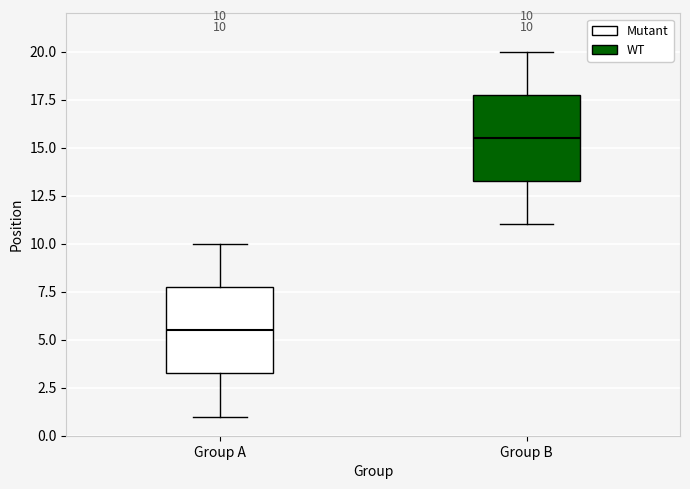

Which box has the lowest median line?

Group A